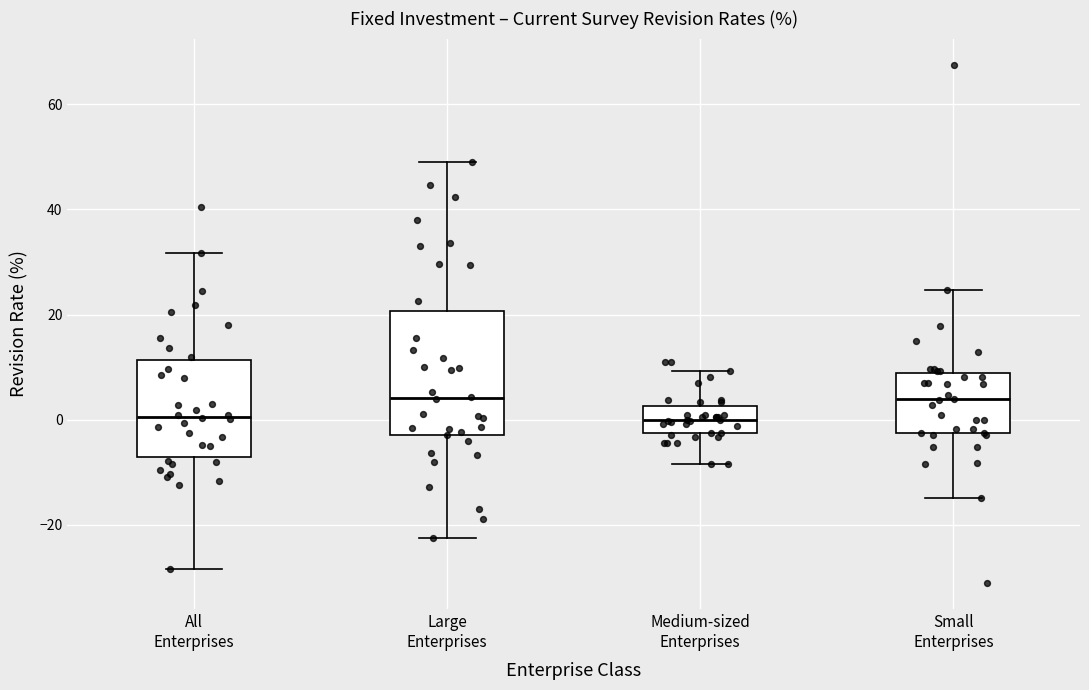

Reading left to right, read every box against the y-axis: the position of its median line, the range the box covers, and the ends of its whiskers. The values are not printed on the chart, so give them approximately, as read against the axis.

All Enterprises: median 0, box -8 to 12, whiskers -28 to 32
Large Enterprises: median 4, box -2 to 20, whiskers -22 to 50
Medium-sized Enterprises: median 0, box -2 to 2, whiskers -8 to 10
Small Enterprises: median 4, box -2 to 8, whiskers -14 to 24